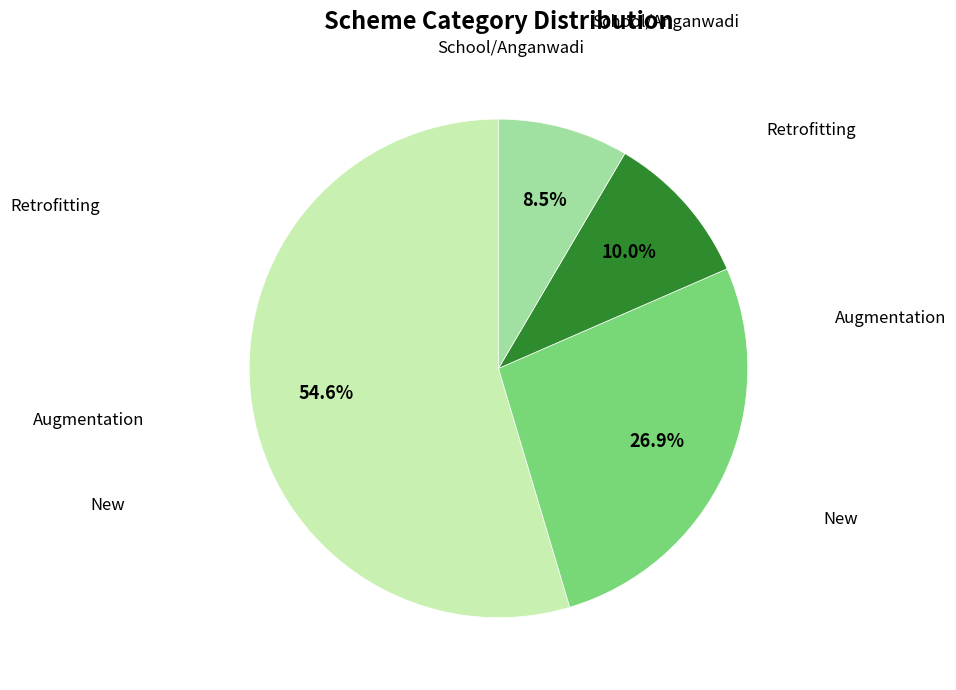

How many slices are in this pie chart?

4